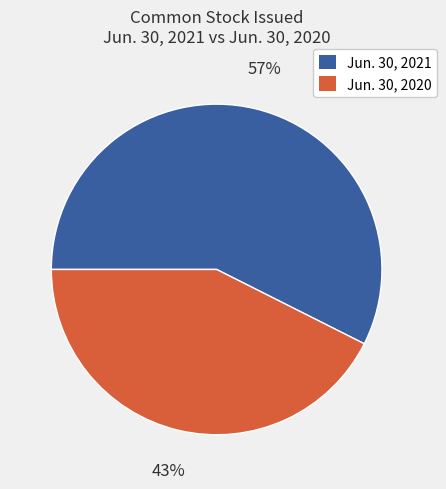

To the nearest percent, what is the average slice percentage?

50%